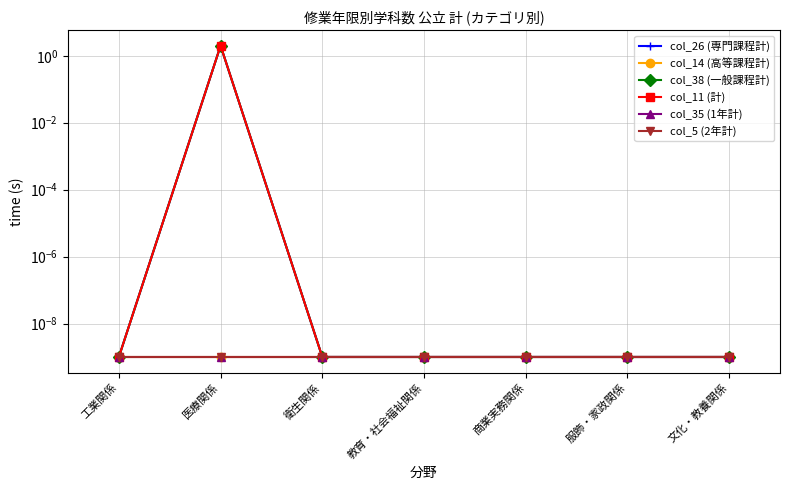

What is the difference between the maximum and minimum values in the col_11 (計) series?

2.0